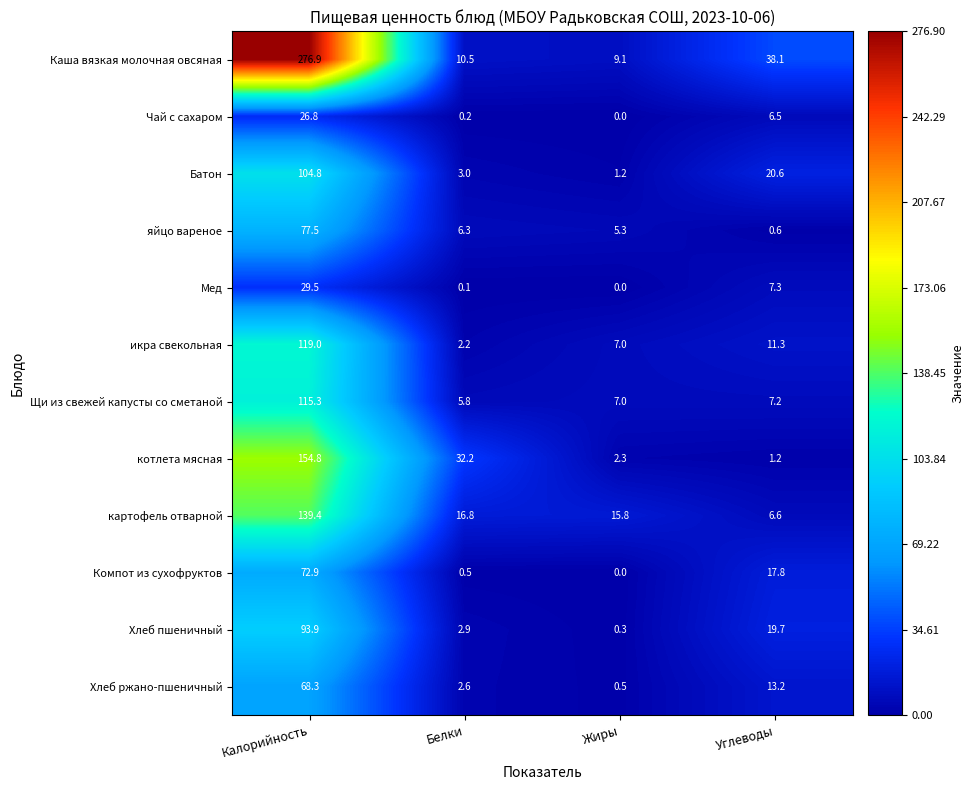

At which category is the sum across all series the highest?

Калорийность